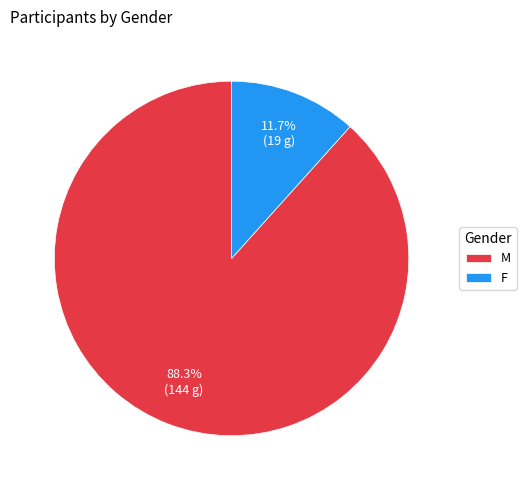

The F slice represents 12% of the pie. True or false?

True